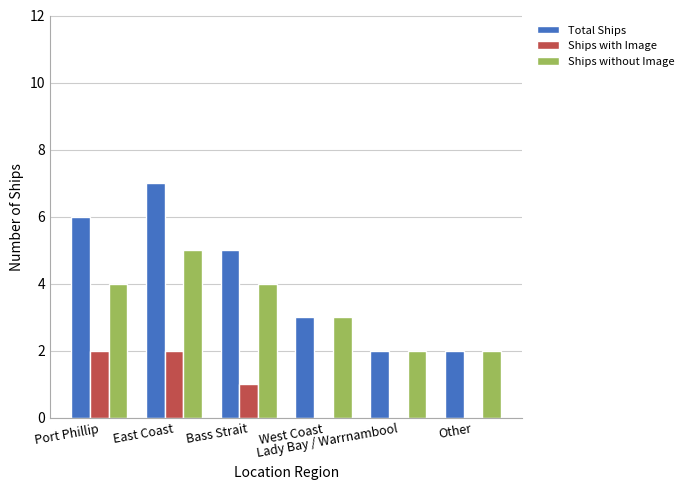

Reading left to right, what are all the values shown in this chart?

Total Ships: Port Phillip=6	East Coast=7	Bass Strait=5	West Coast=3	Lady Bay / Warrnambool=2	Other=2
Ships with Image: Port Phillip=2	East Coast=2	Bass Strait=1	West Coast=0	Lady Bay / Warrnambool=0	Other=0
Ships without Image: Port Phillip=4	East Coast=5	Bass Strait=4	West Coast=3	Lady Bay / Warrnambool=2	Other=2